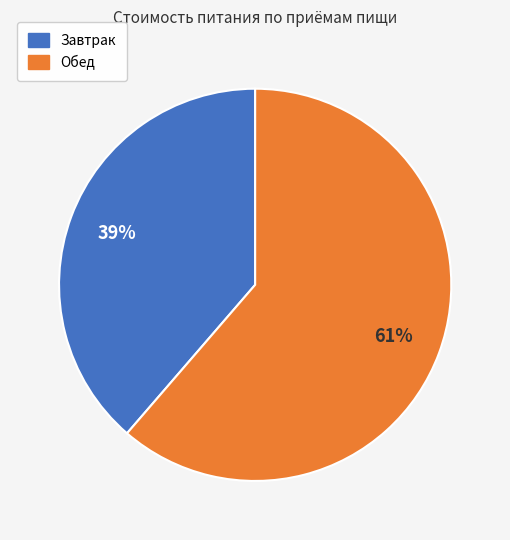

To the nearest percent, what percentage of the pie is Обед?

61%